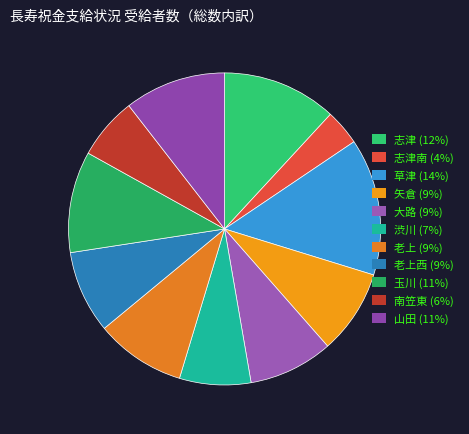

What is the smallest slice in the pie chart?

志津南 (4%)